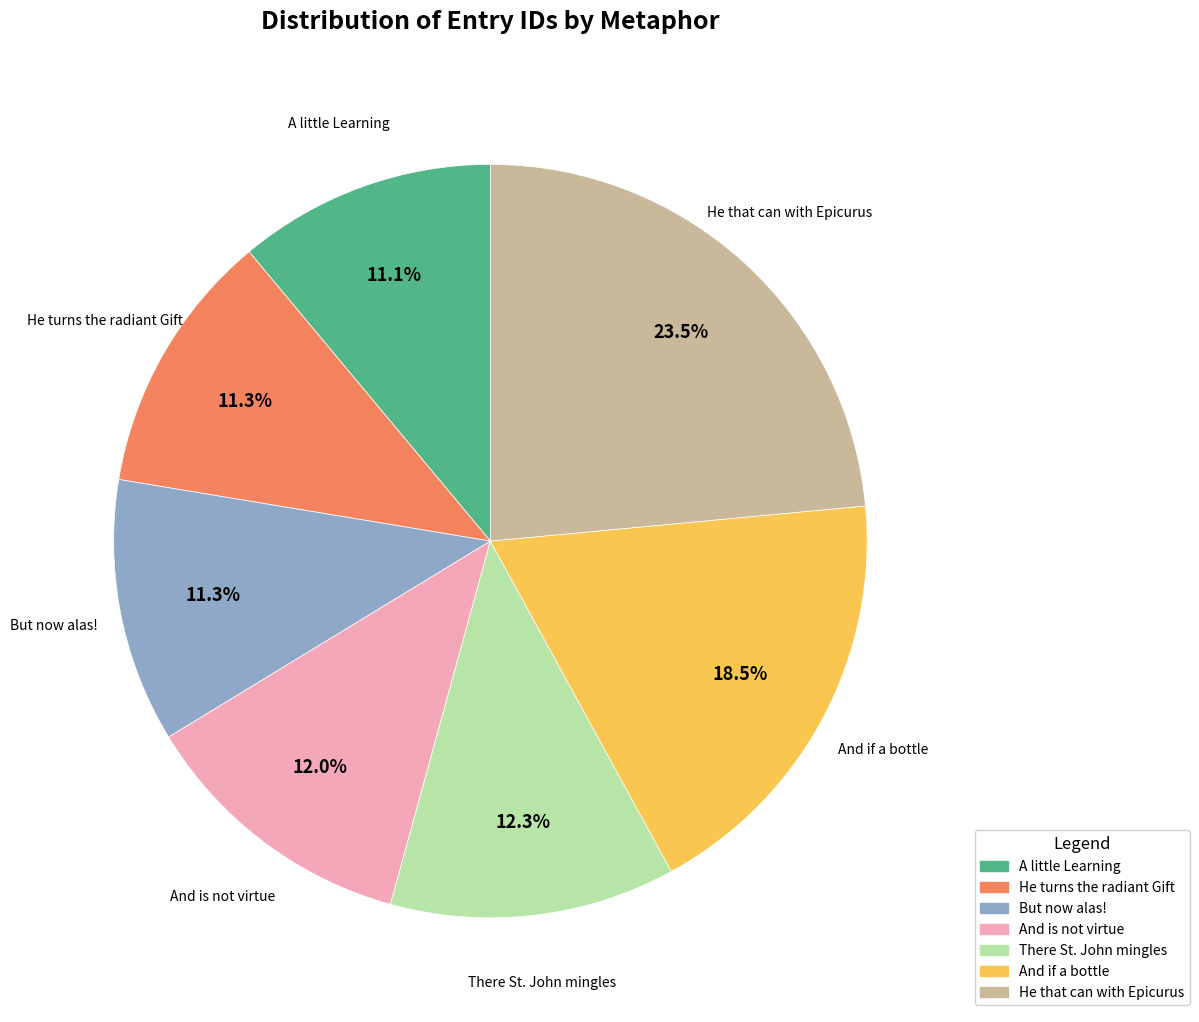

How many segments does this pie chart have?

7